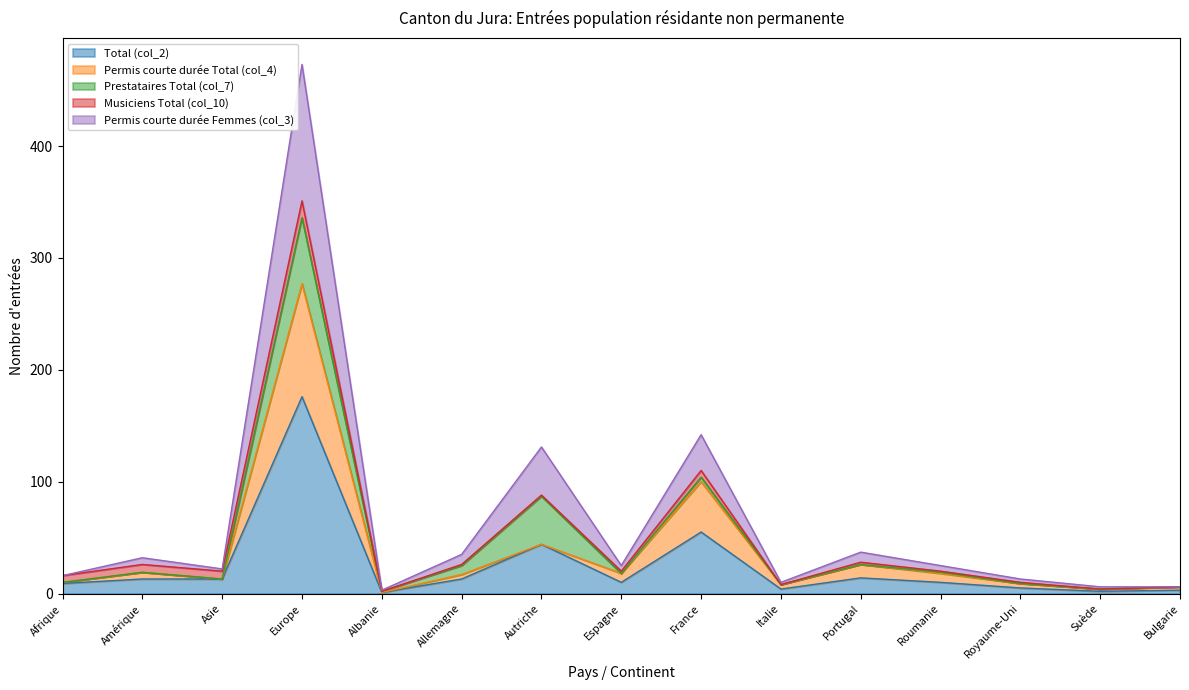

What is the minimum value shown in the chart?

1